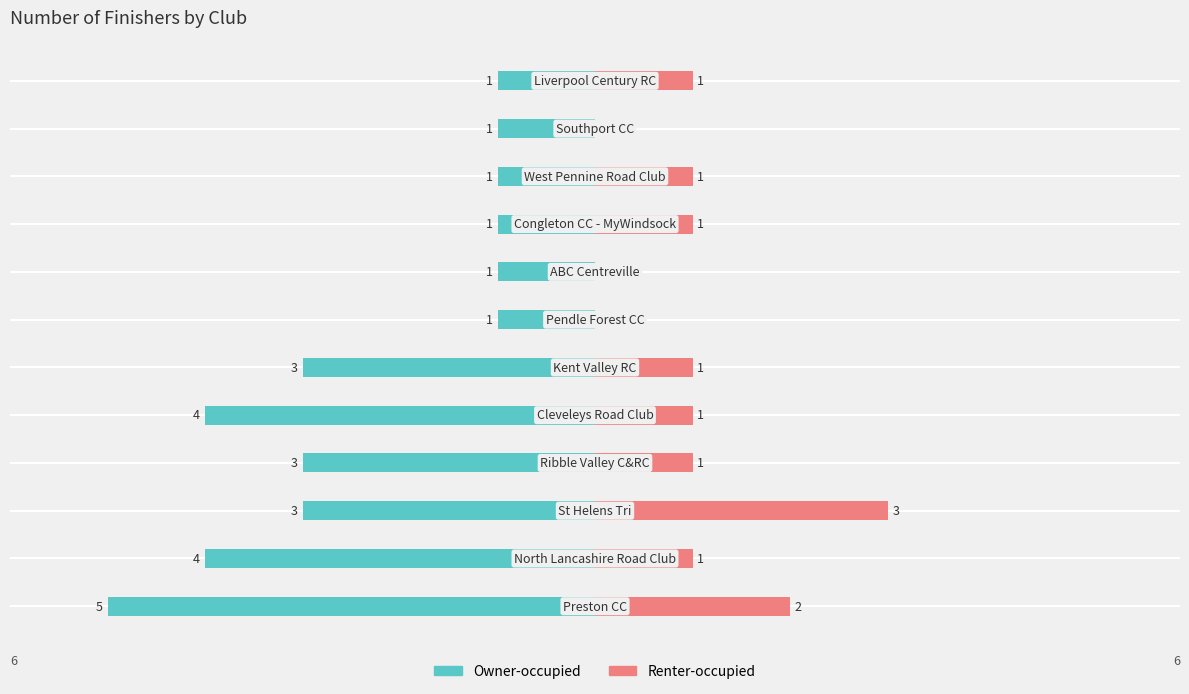

Reading right to left, transcribe all the data shown in this chart.

Owner-occupied: -1	-1	-1	-1	-1	-1	-3	-4	-3	-3	-4	-5
Renter-occupied: 1	0	1	1	0	0	1	1	1	3	1	2